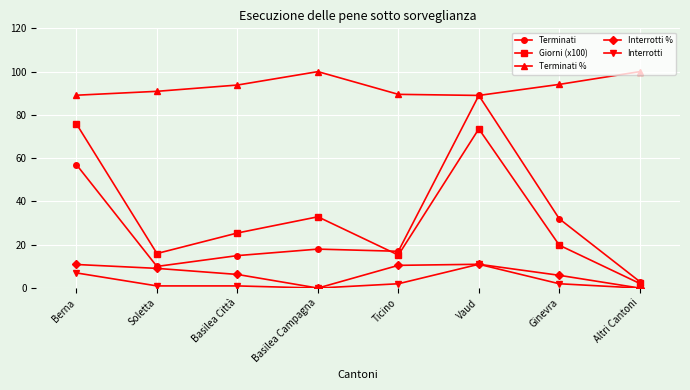

What is the label of the 6th point from the left?

Vaud